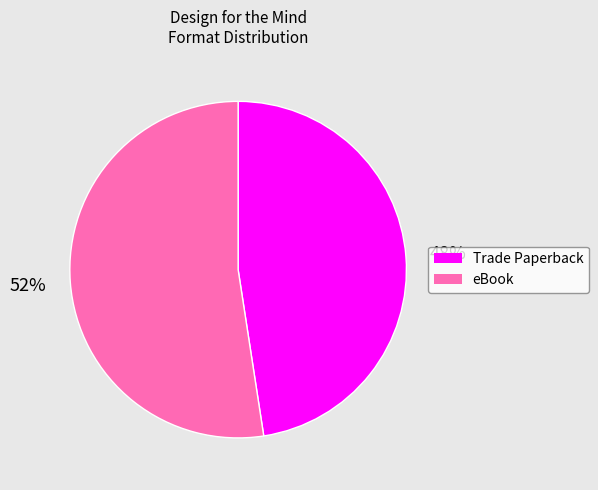

Does any single category account for the majority?

Yes